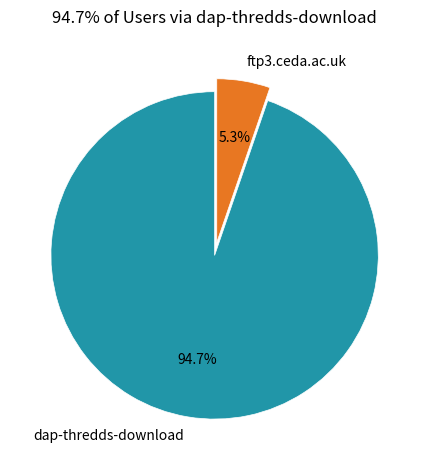

How many slices are in this pie chart?

2